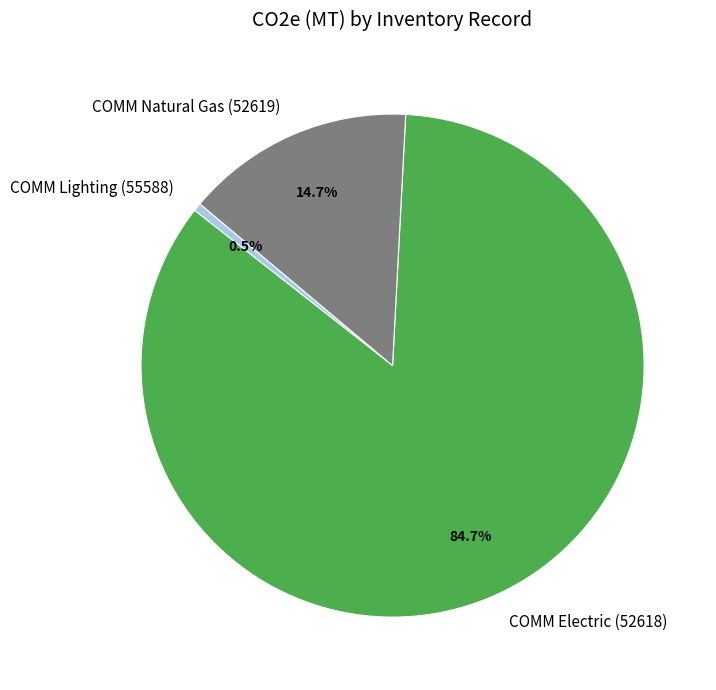

Rank the categories by value from highest to lowest.

COMM Electric (52618), COMM Natural Gas (52619), COMM Lighting (55588)